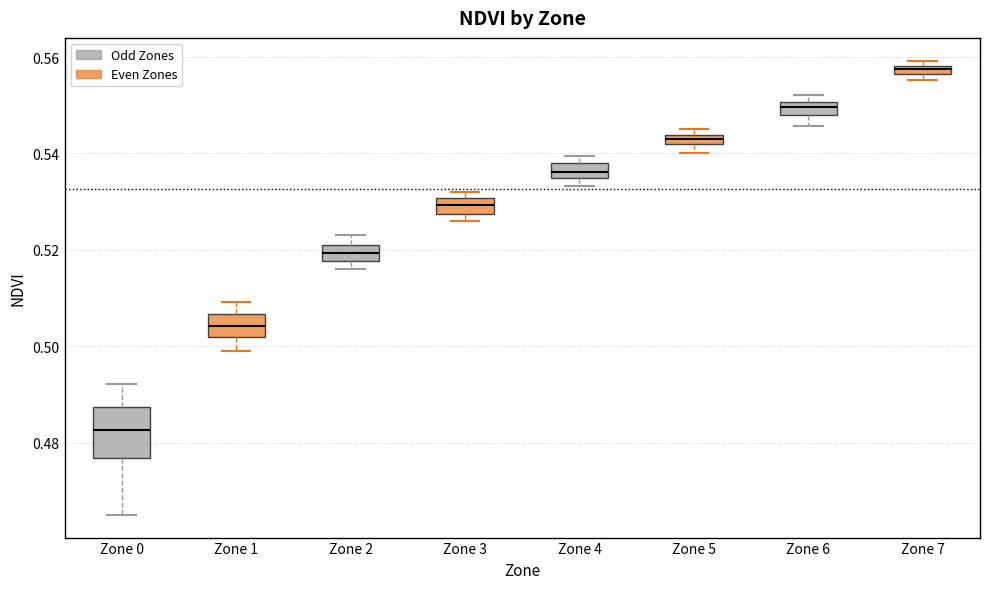

Where is the upper edge of the box for Zone 7 on the y-axis? The values are not printed on the chart, so give them approximately, as read against the axis.

0.558